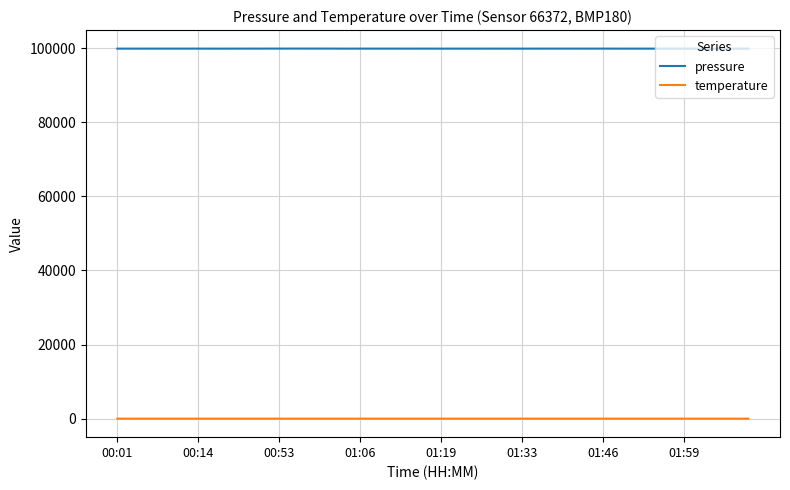

Which series has the largest total across all categories?

pressure